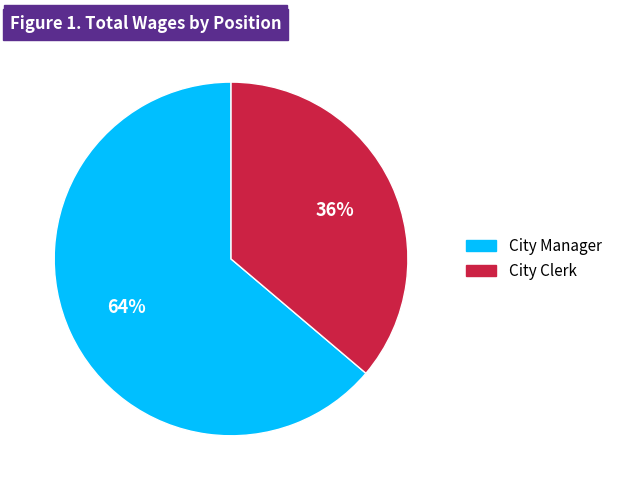

What percentage is the City Clerk slice, to the nearest percent?

36%